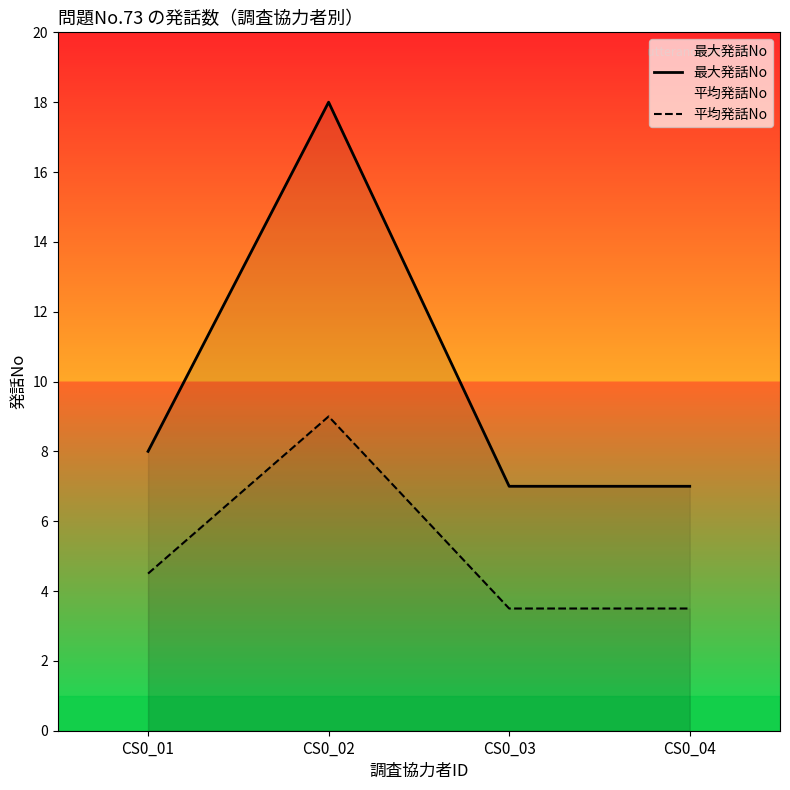

What is the sum of the 平均発話No values at CS0_04 and CS0_02?

12.5